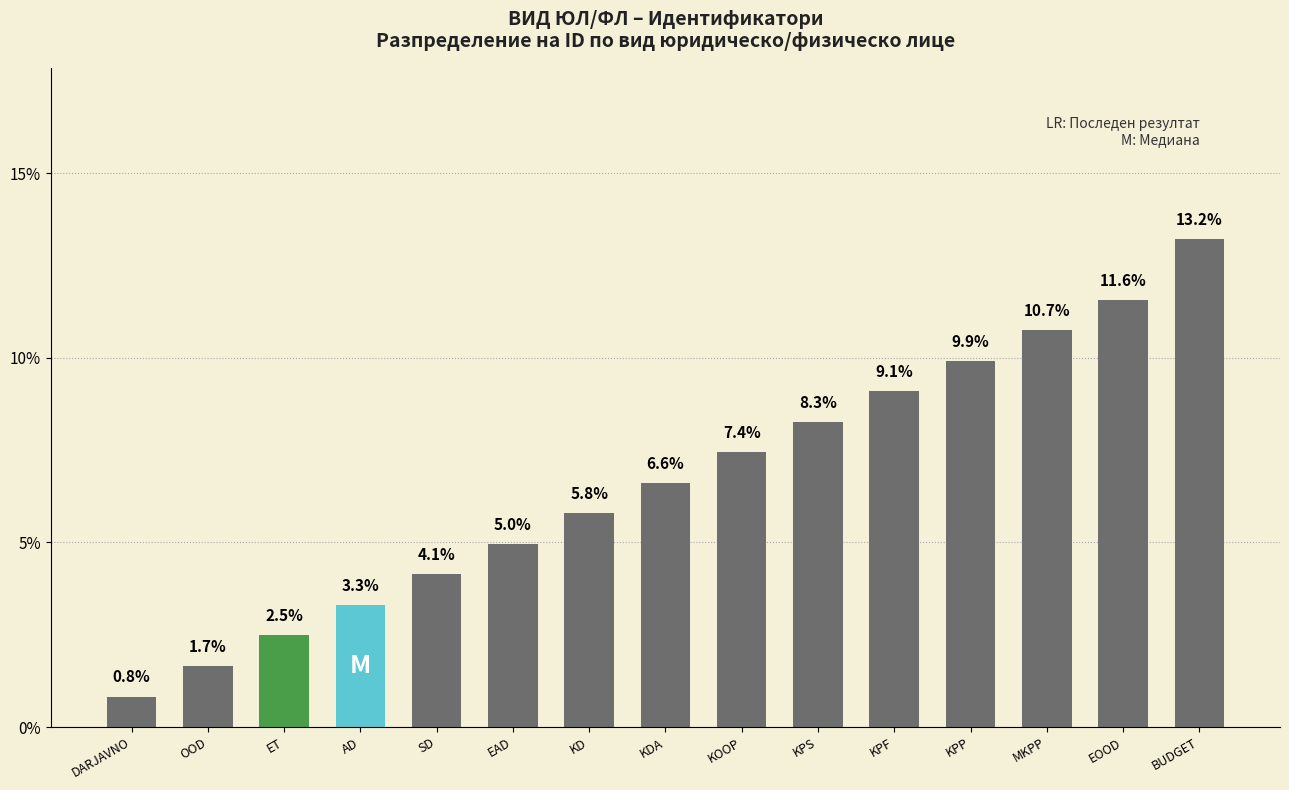

Rank the categories by value from highest to lowest.

BUDGET, EOOD, MKPP, KPP, KPF, KPS, KOOP, KDA, KD, EAD, SD, AD, ET, OOD, DARJAVNO